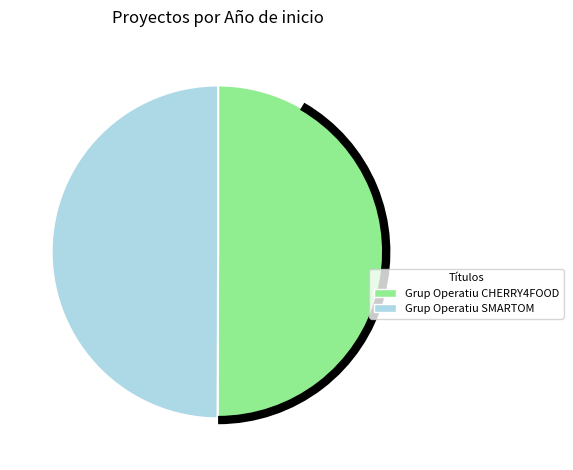

What is the ratio of the value at Grup Operatiu SMARTOM to the value at Grup Operatiu CHERRY4FOOD?

1.0